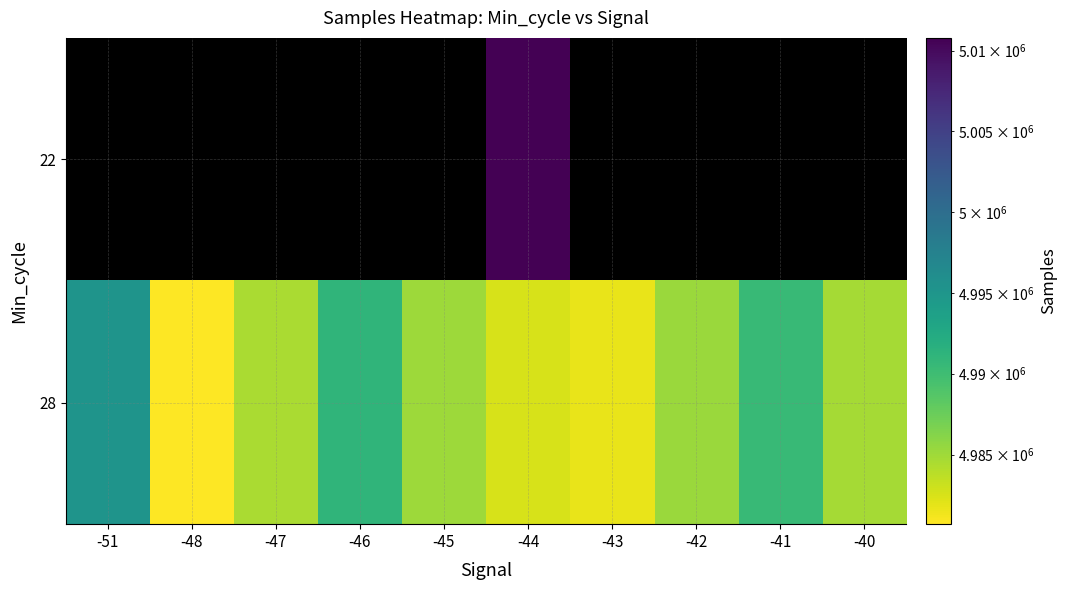

Which has a higher value, -45 or -41?

-41